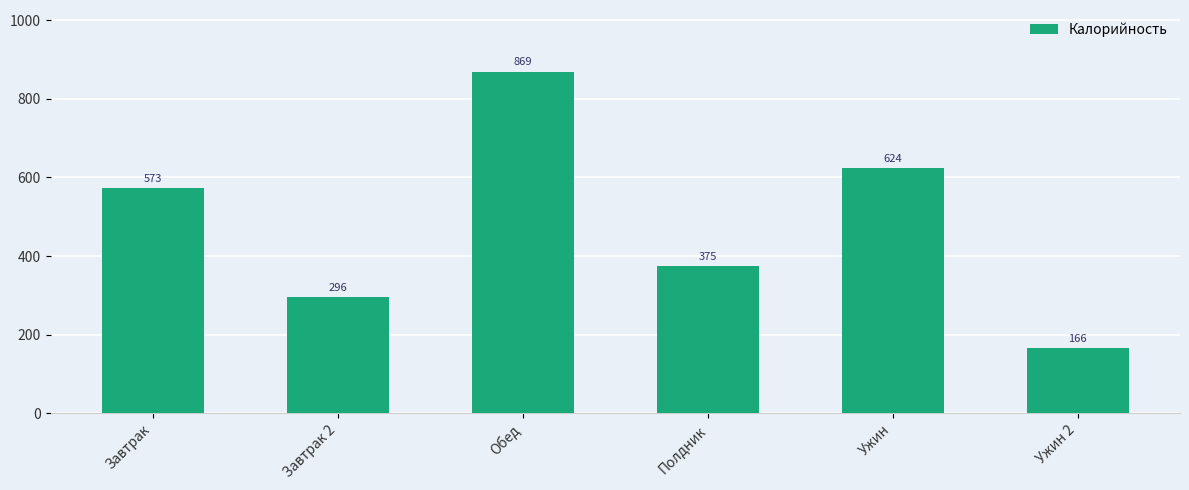

What is the label of the 6th bar from the left?

Ужин 2